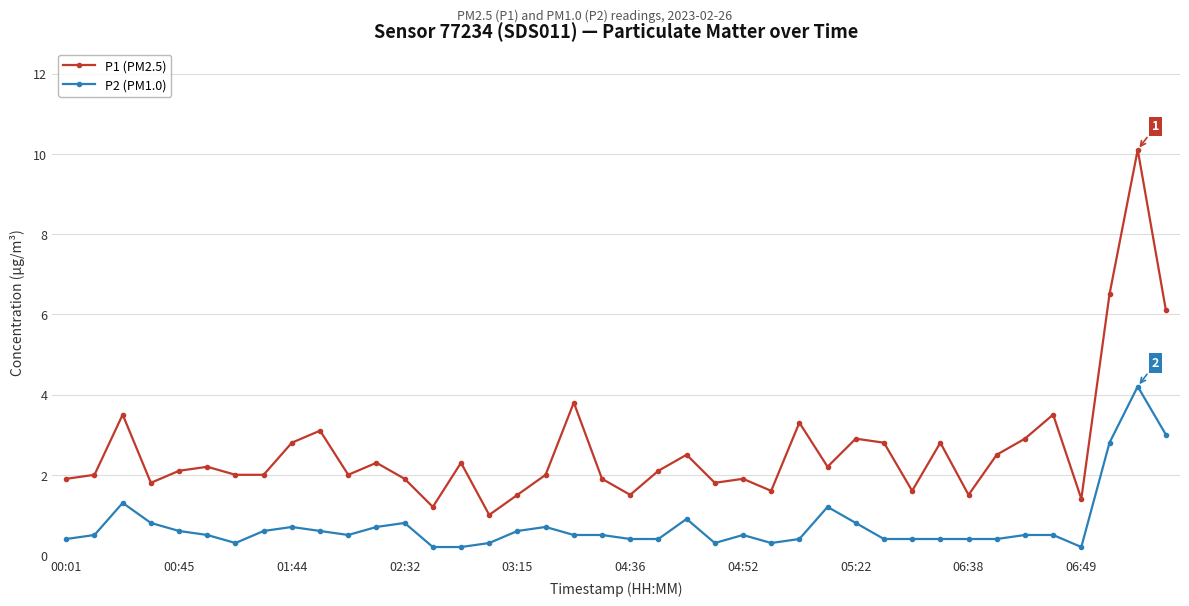

True or false: P2 (PM1.0) and P1 (PM2.5) intersect in this chart.

False